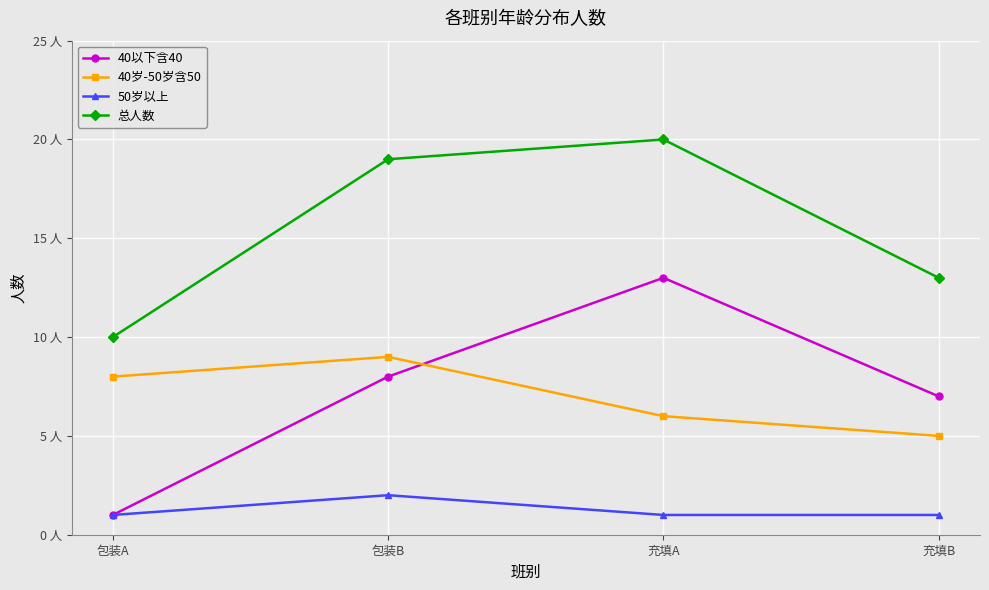

True or false: 总人数 and 50岁以上 cross at least once.

False